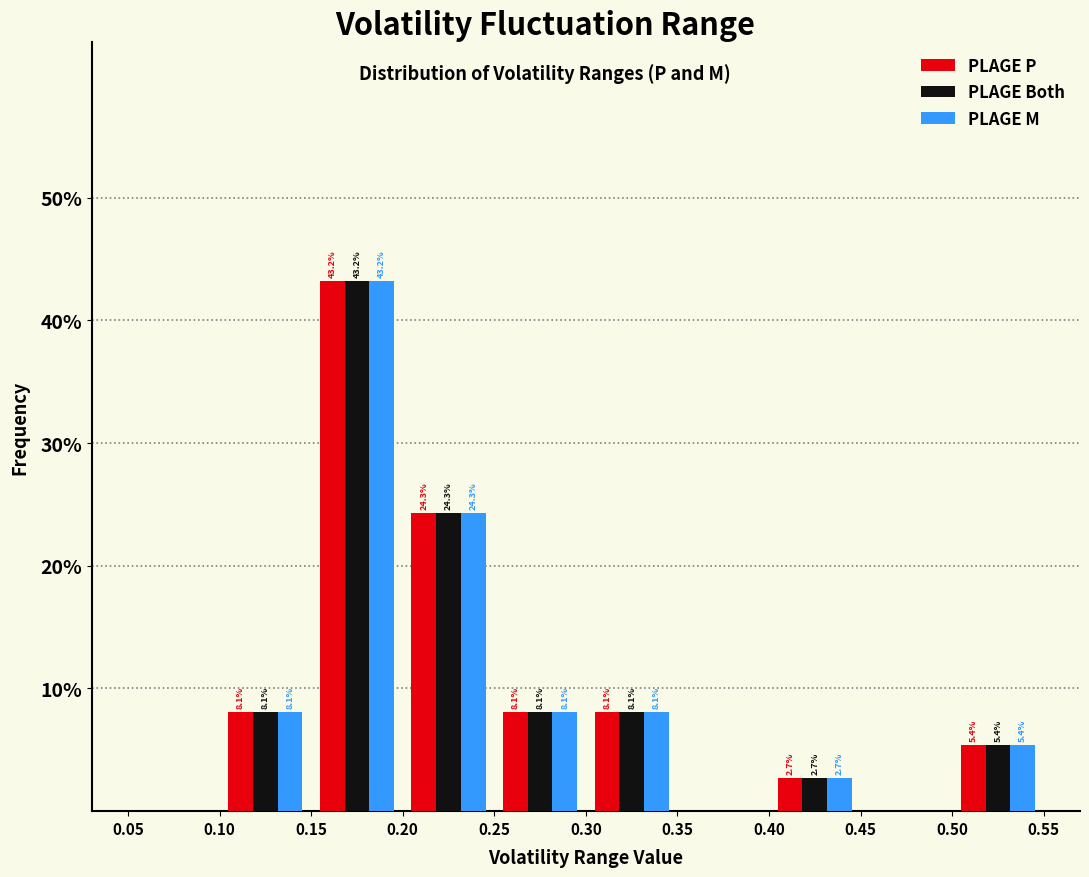

In the PLAGE M series, which range on the x-axis has the tallest bar?

0.15 to 0.20